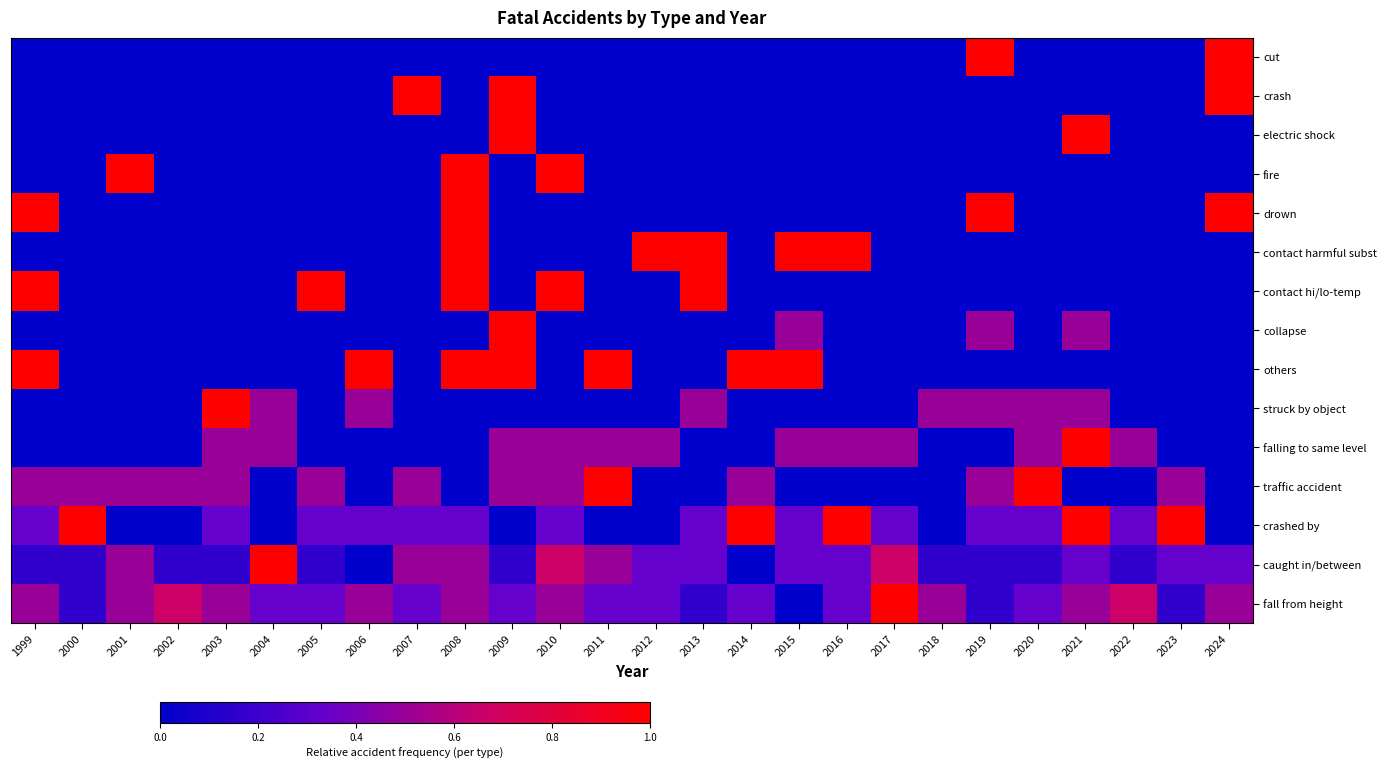

At which category is the sum across all series the highest?

2008